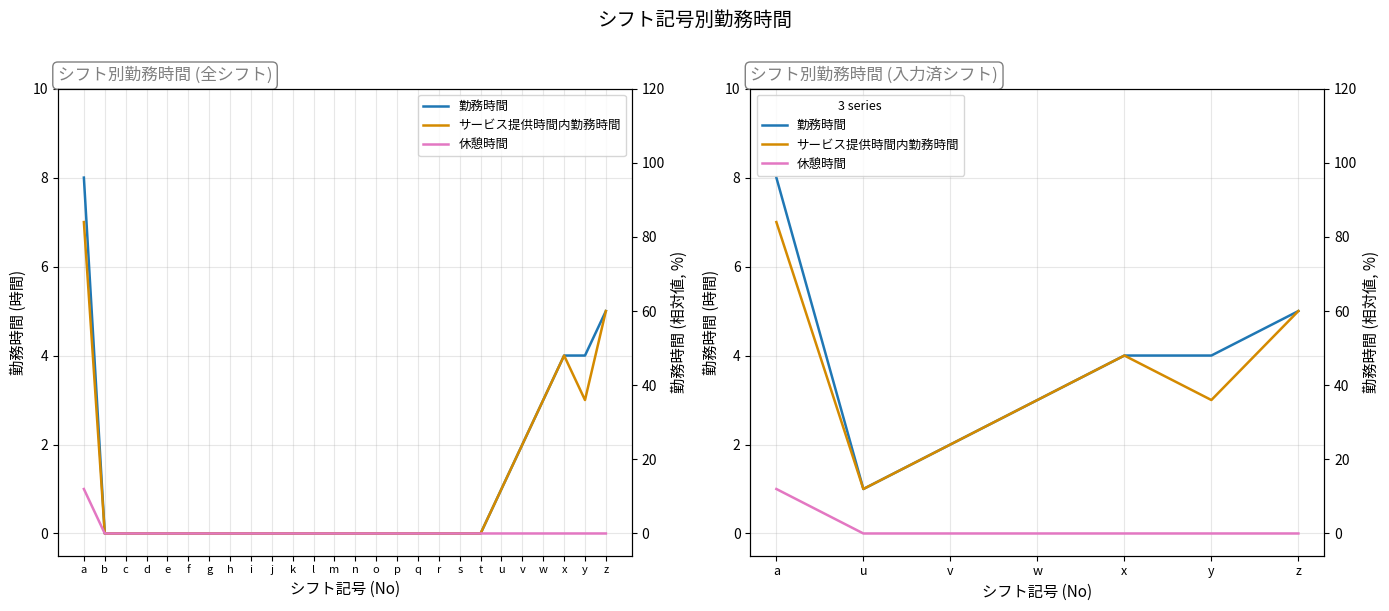

What is the lowest value of the サービス提供時間内勤務時間 series?

1